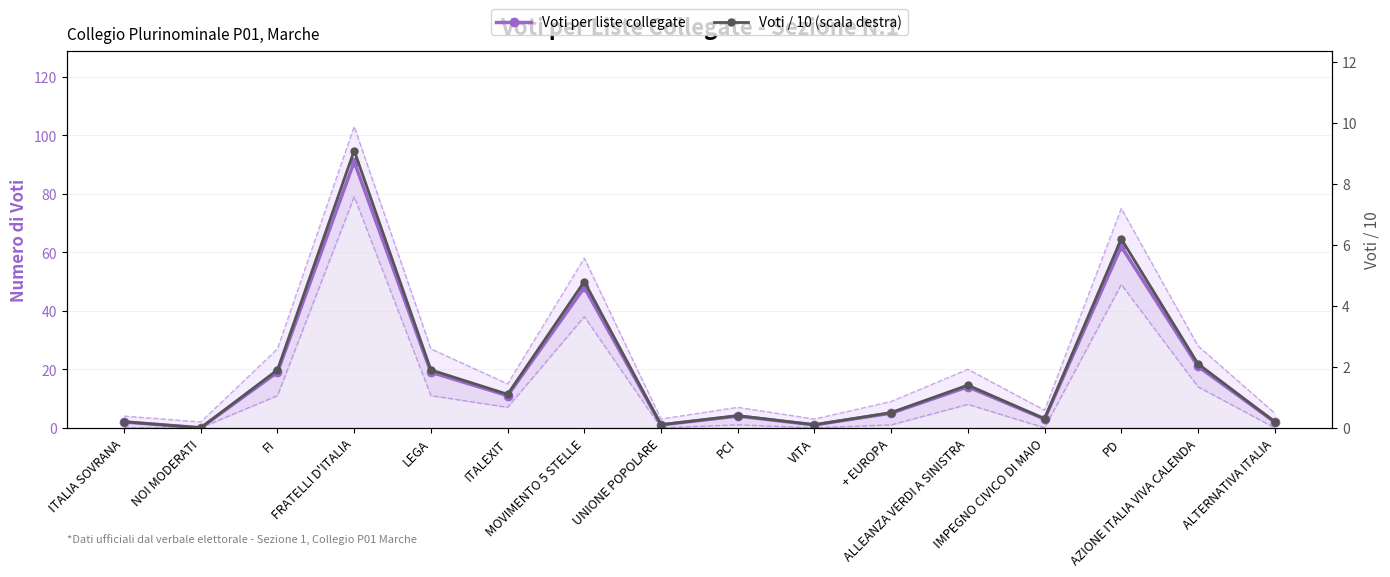

How many values in the Voti per liste collegate series are below 11?

8